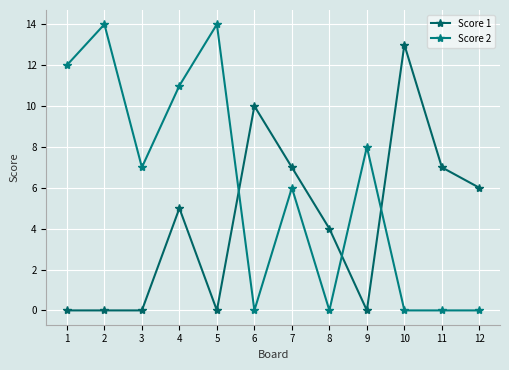

Which series changed the most between 1 and 2?

Score 2